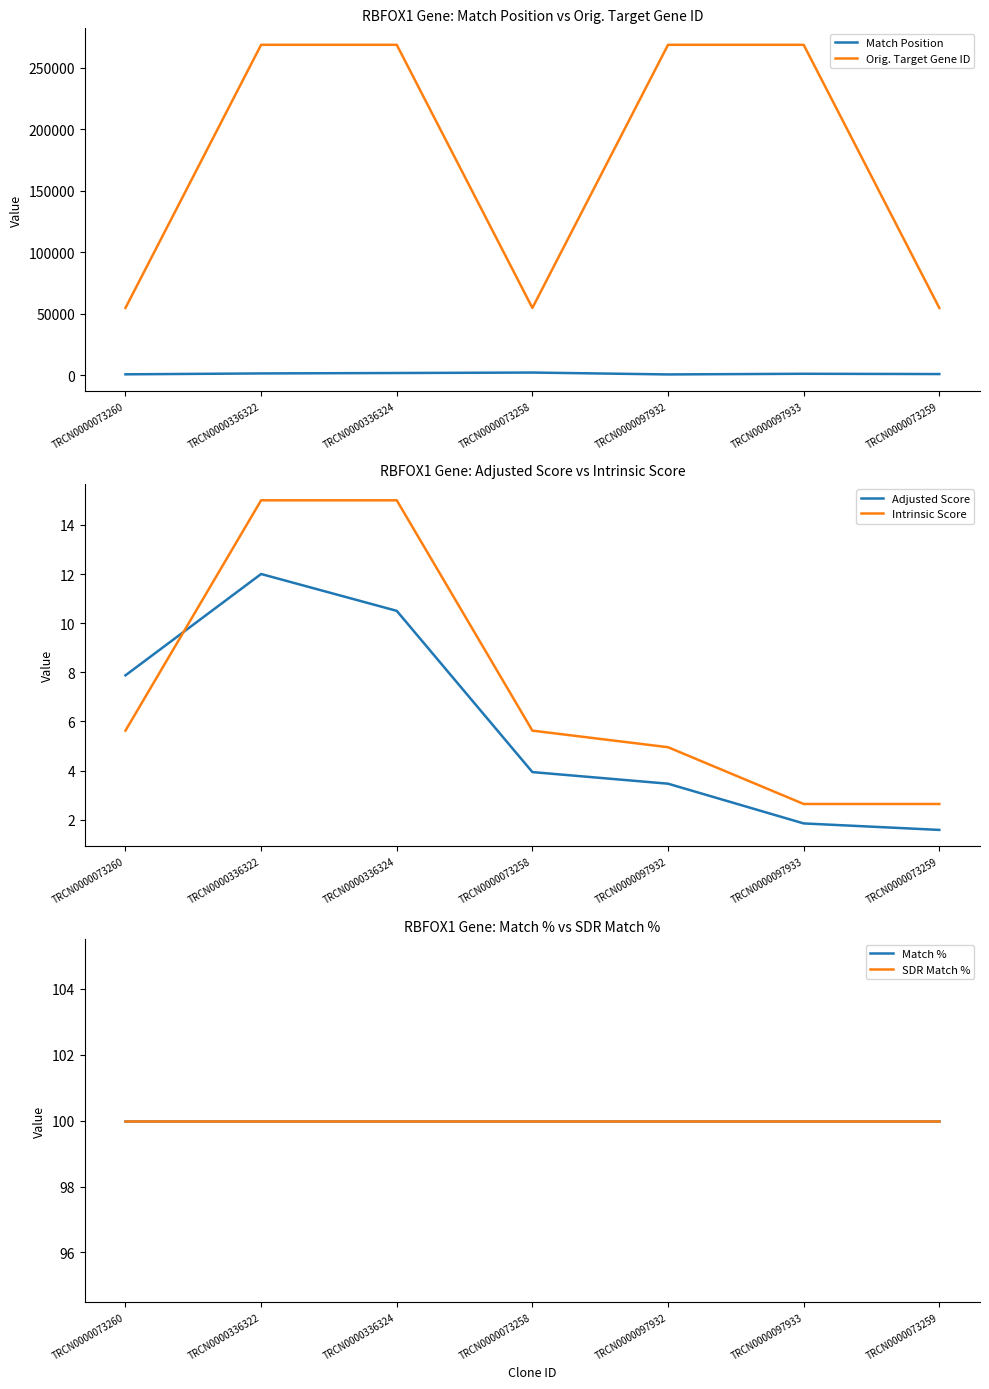

Rank the series at TRCN0000336322 from highest to lowest value.

Orig. Target Gene ID, Match Position, Match %, SDR Match %, Intrinsic Score, Adjusted Score